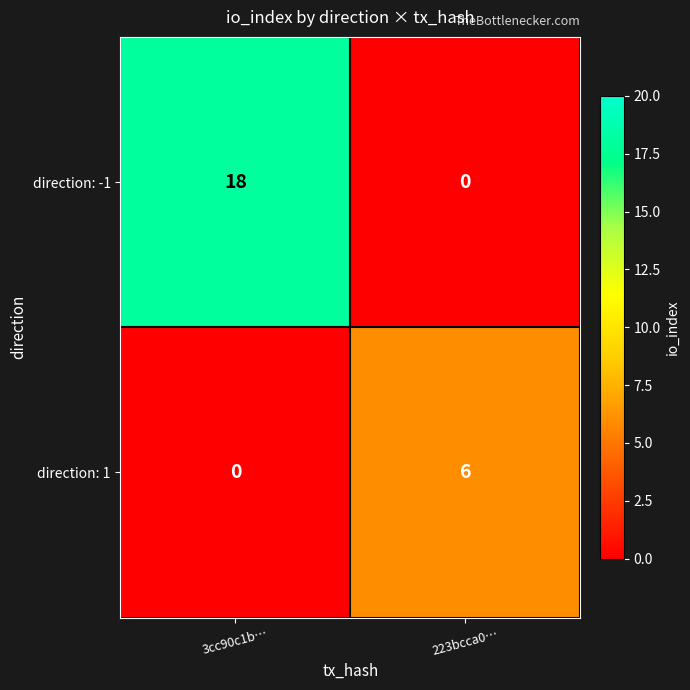

At 3cc90c1b…, list the series in order from smallest to largest.

direction: 1, direction: -1